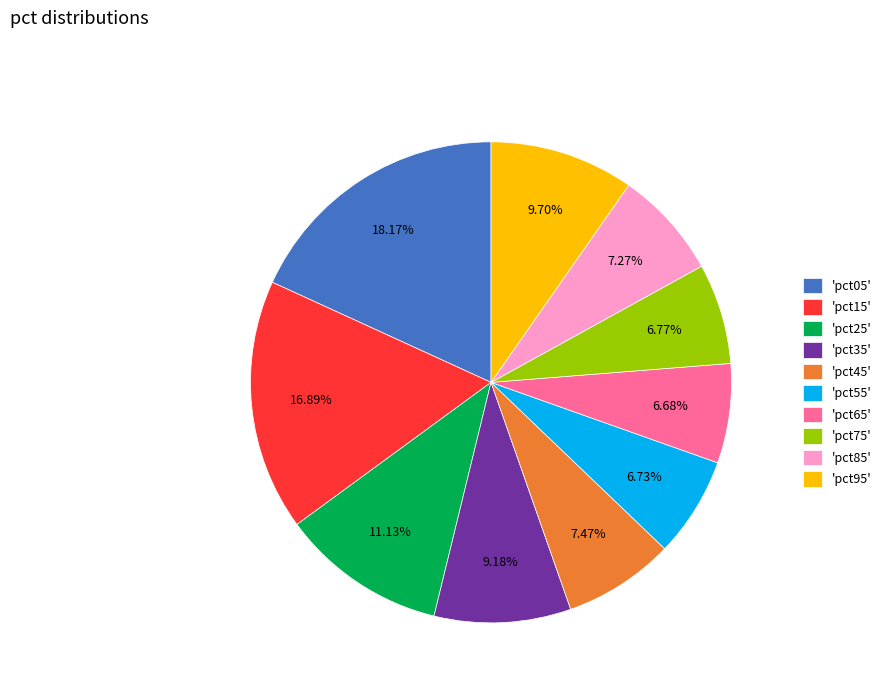

Combined, do 'pct25' and 'pct65' account for over 50%?

No